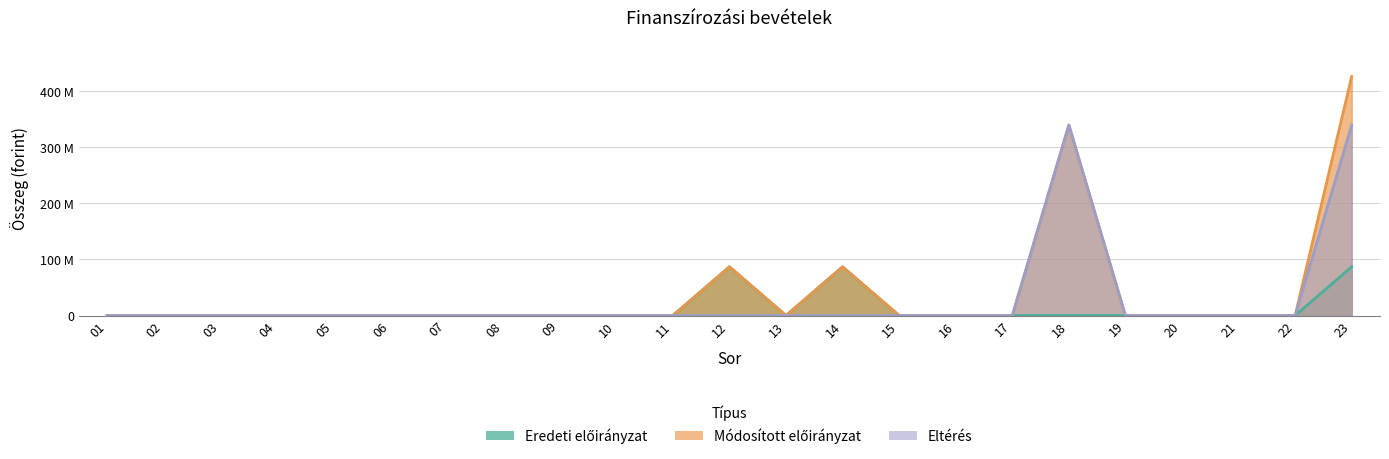

Rank the categories by Módosított előirányzat value from lowest to highest.

01, 02, 03, 04, 05, 06, 07, 08, 09, 10, 11, 13, 15, 16, 17, 19, 20, 21, 22, 12, 14, 18, 23